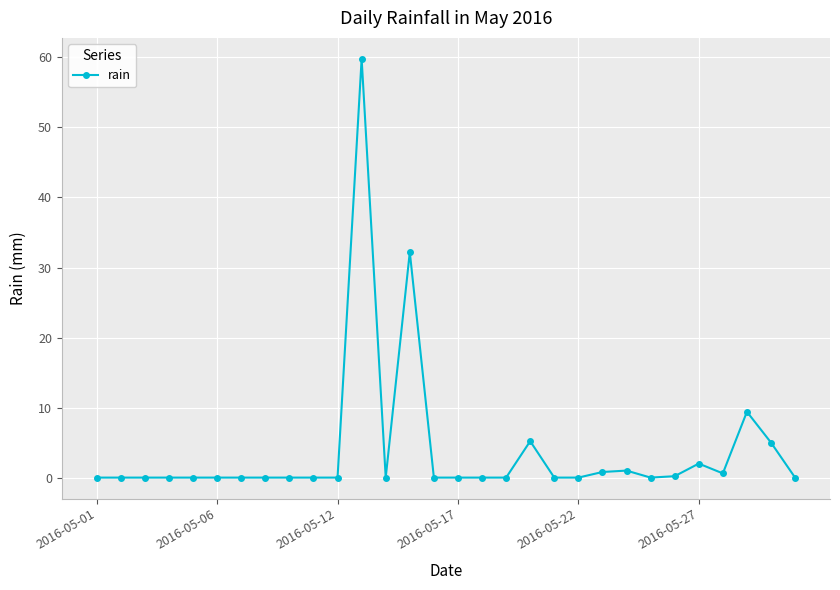

How many lines are shown in the chart?

1